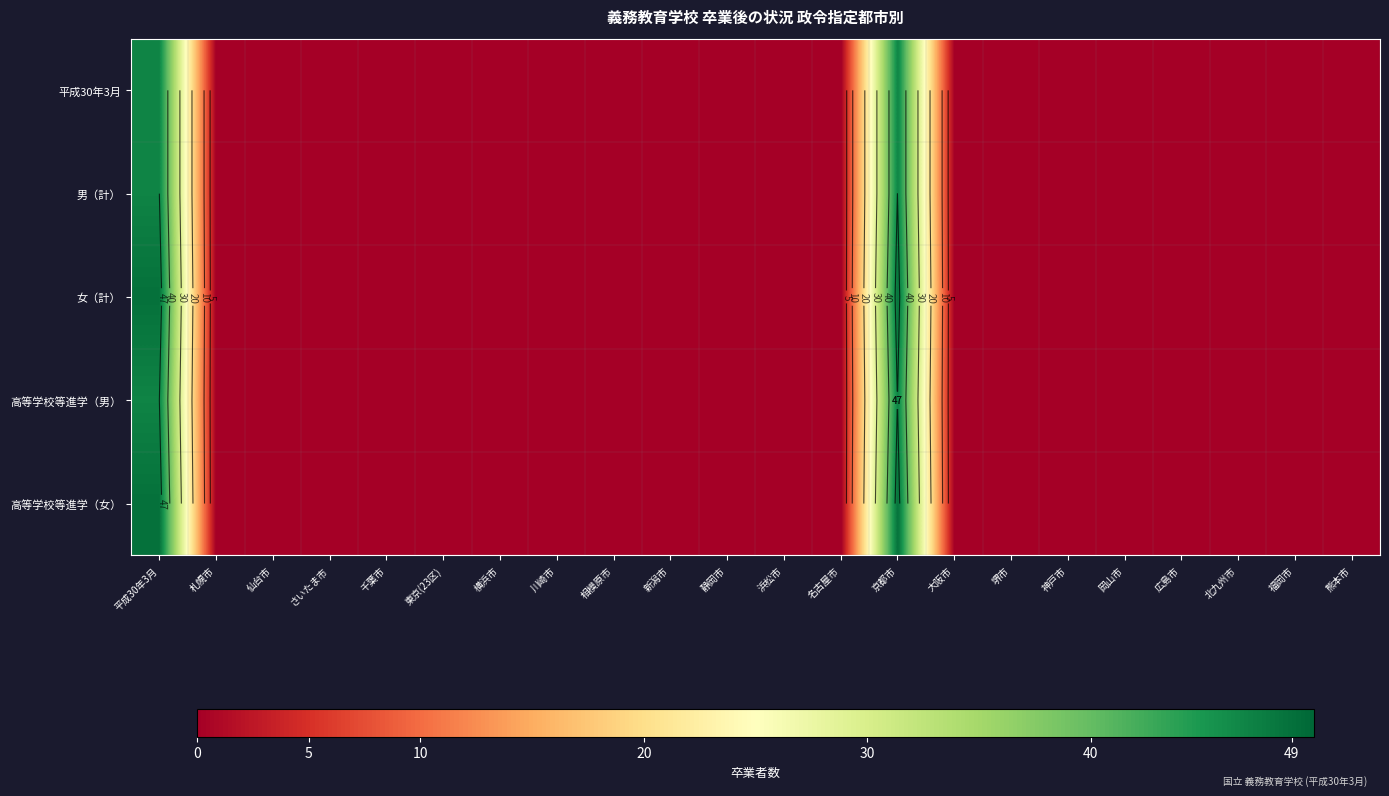

What is the difference between the maximum and minimum values in the 高等学校等進学（女） series?

49